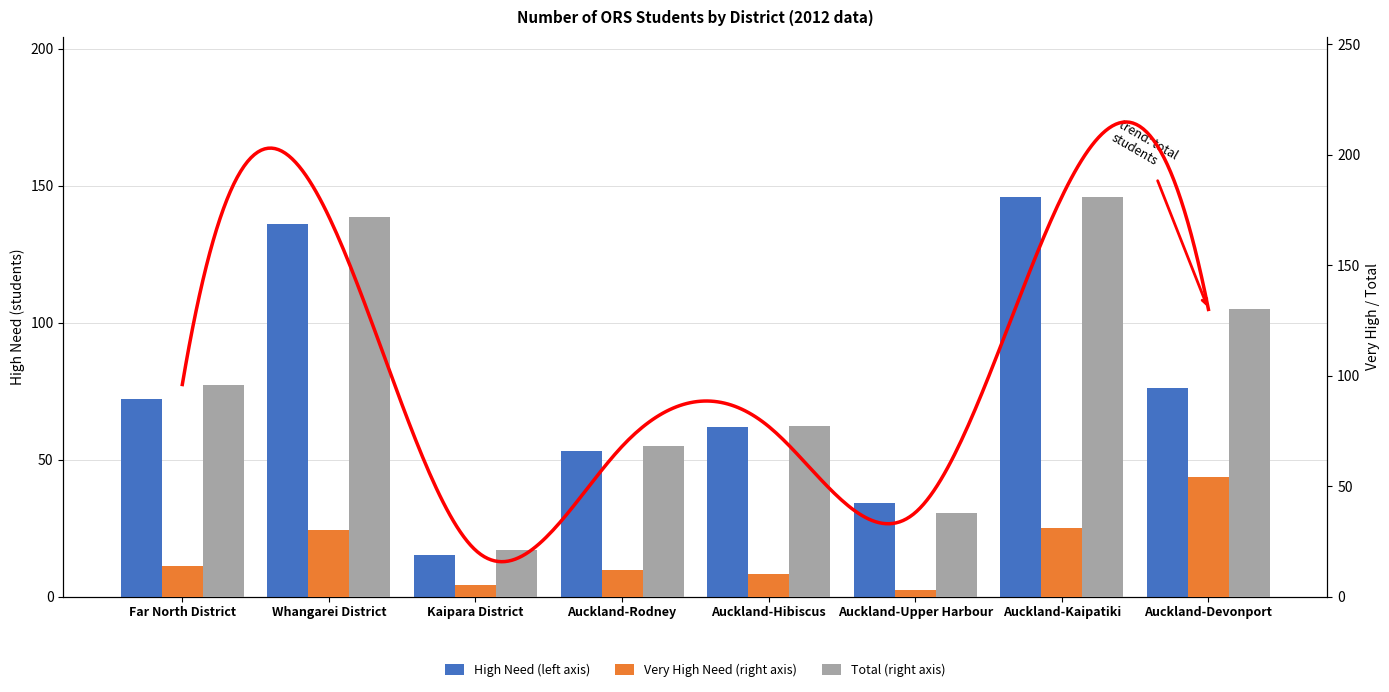

What is the spread (max minus min) of values at Kaipara District?

16